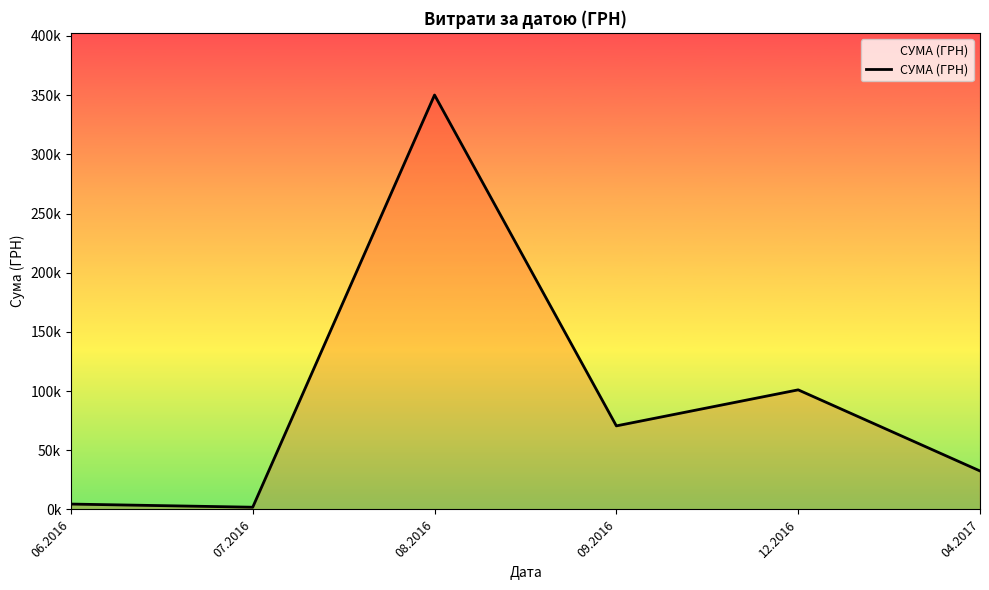

Does the chart display data point markers on the line(s)?

No